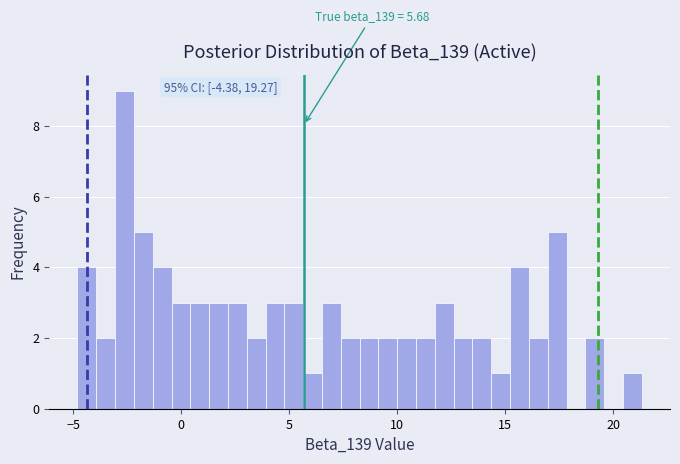

Read against the x-axis, roughly where is the centre of the tallest bar?

-2.5